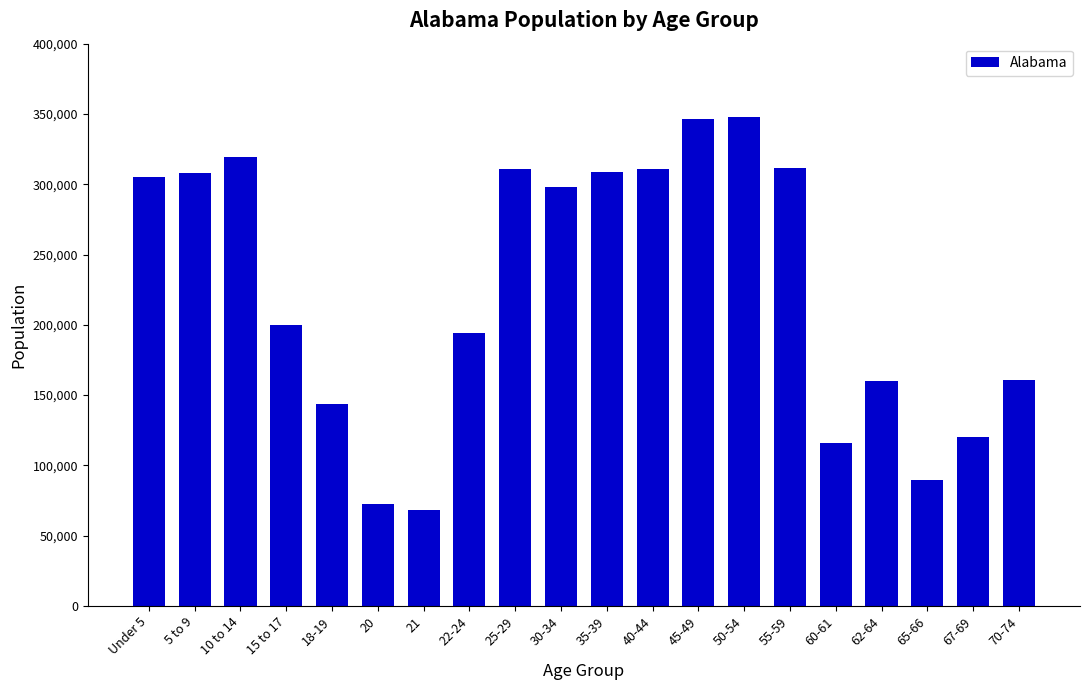

What is the label of the 2nd bar from the right?

67-69